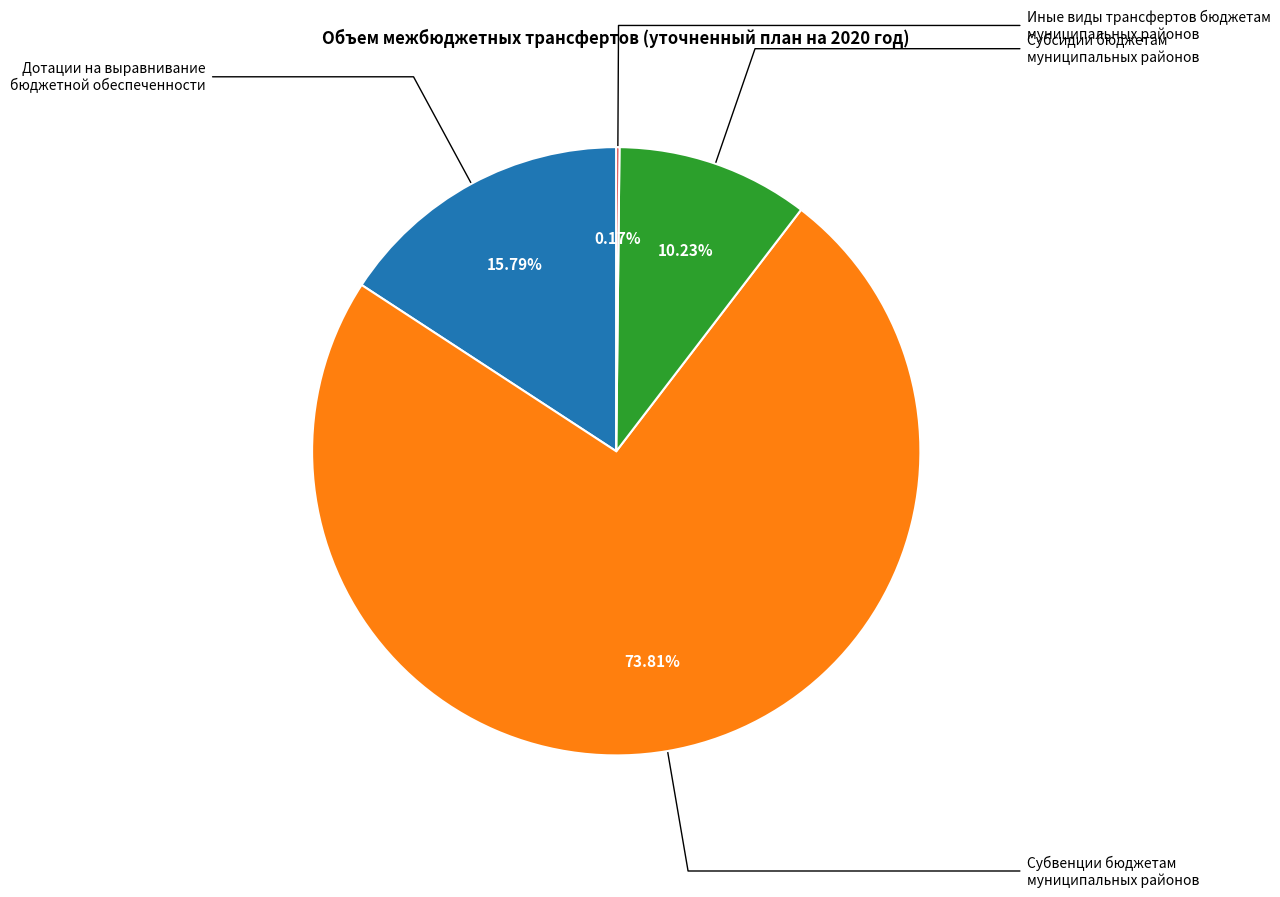

Is there a majority slice in this chart?

Yes